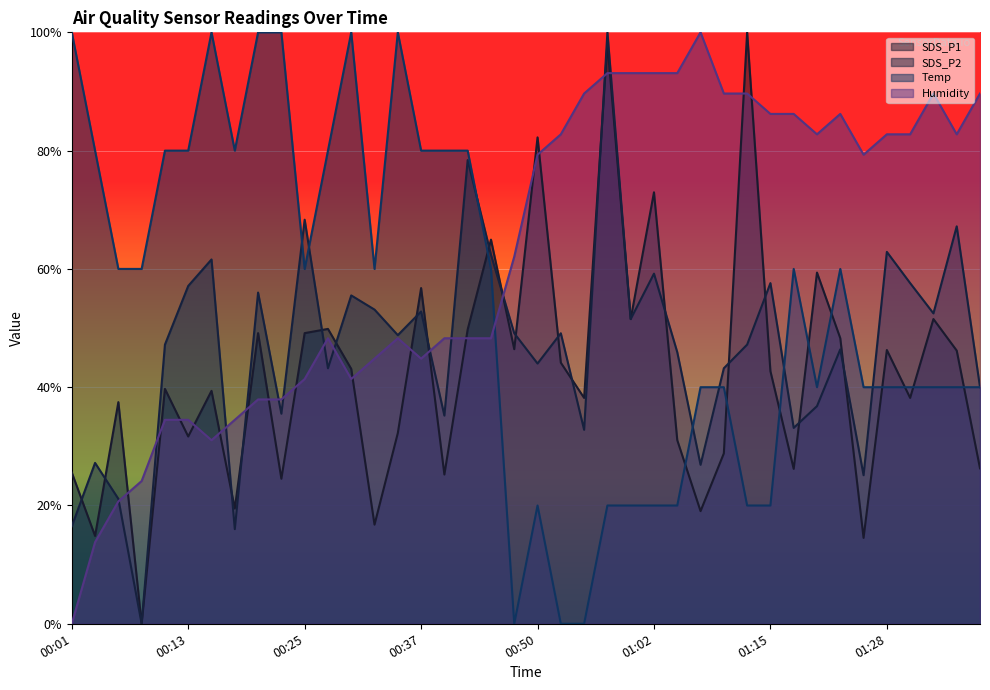

How many times do SDS_P1 and SDS_P2 cross each other?

20